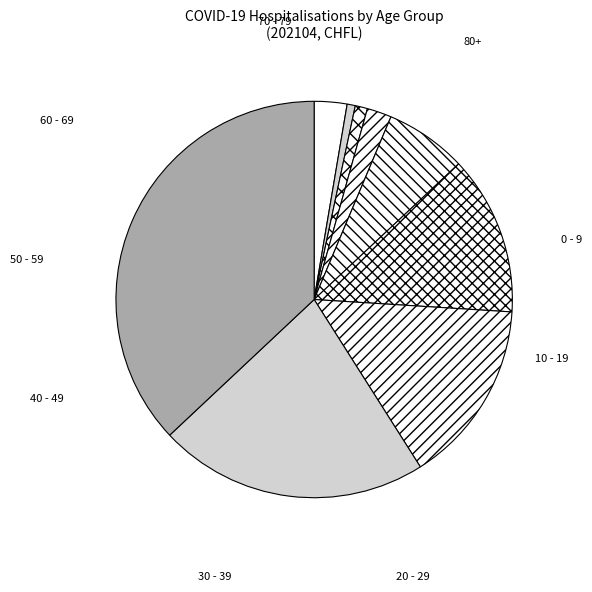

What portion of the pie excludes 10 - 19?

99.3%